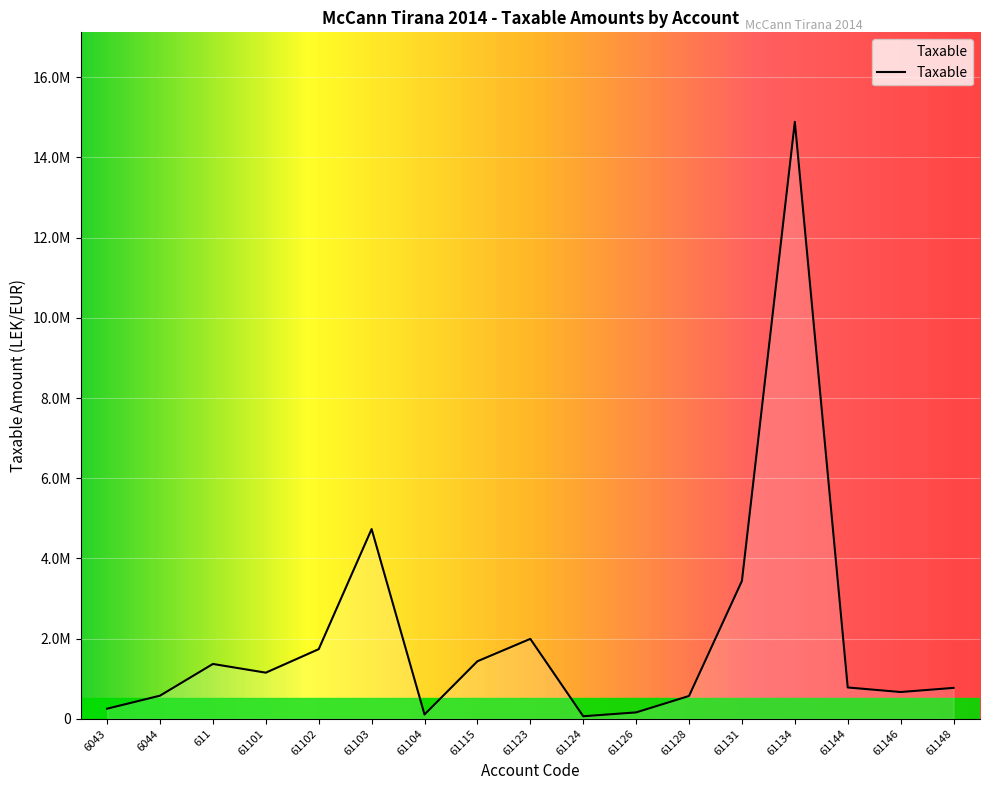

Does the chart display data point markers on the line(s)?

No